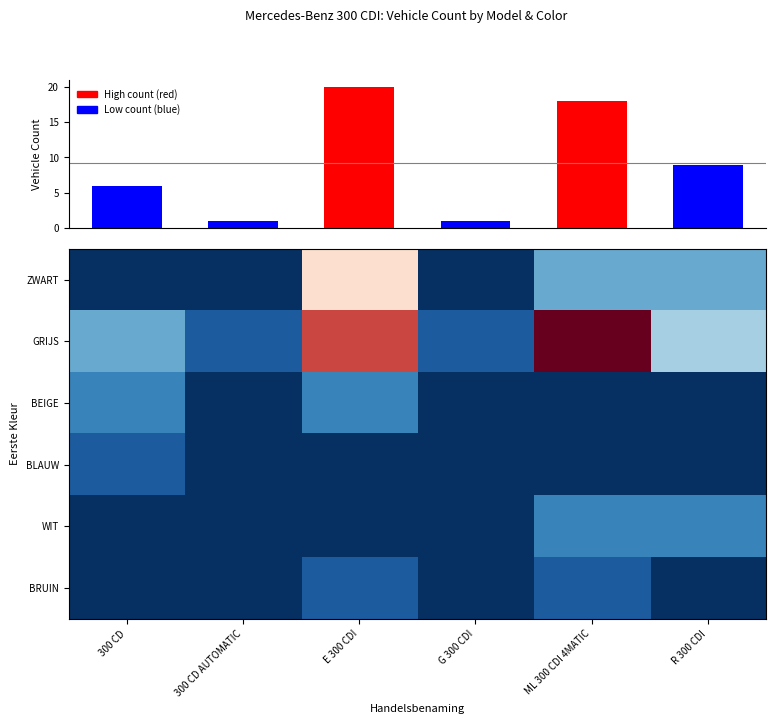

At ML 300 CDI 4MATIC, list the series in order from smallest to largest.

BEIGE, BLAUW, BRUIN, WIT, ZWART, GRIJS, Count per Model